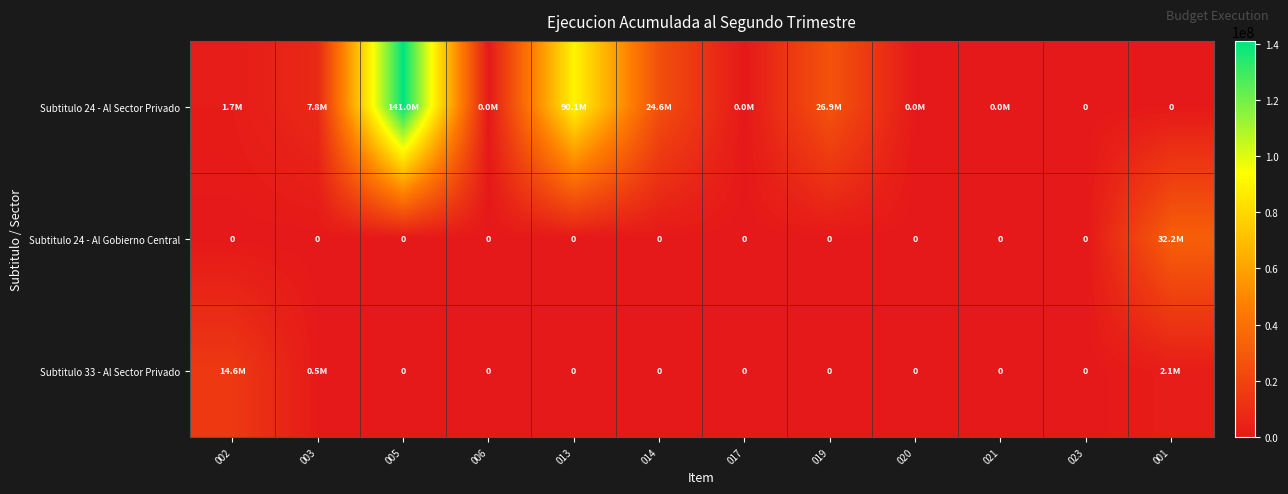

Read the Subtitulo 24 - Al Sector Privado value at 020.

914